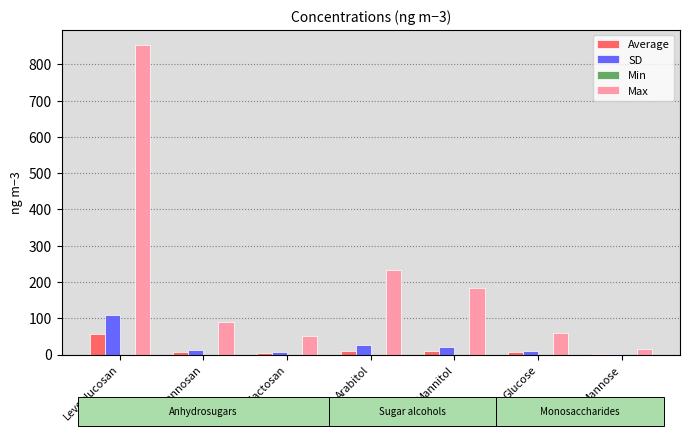

What is the maximum value for SD?

110.0